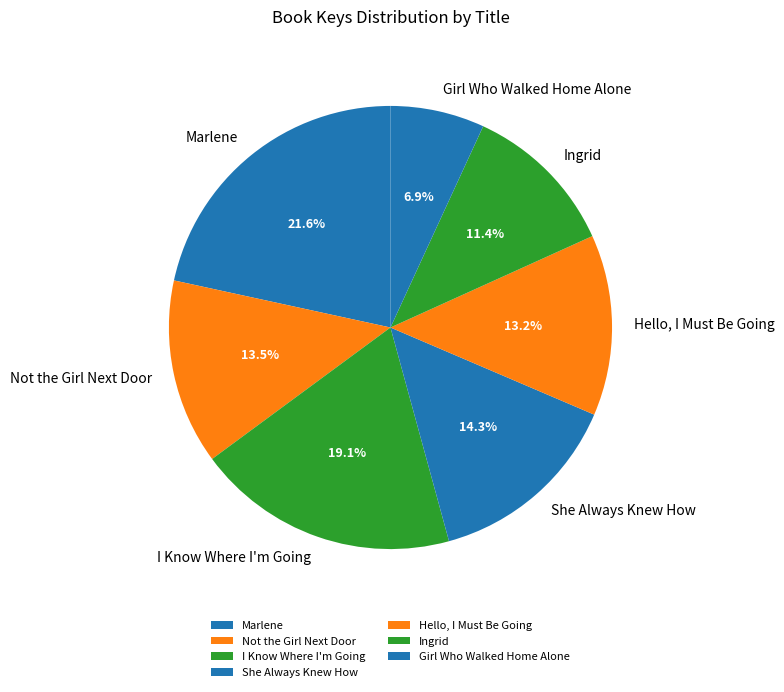

Is it true that Not the Girl Next Door is 20% of the pie?

False